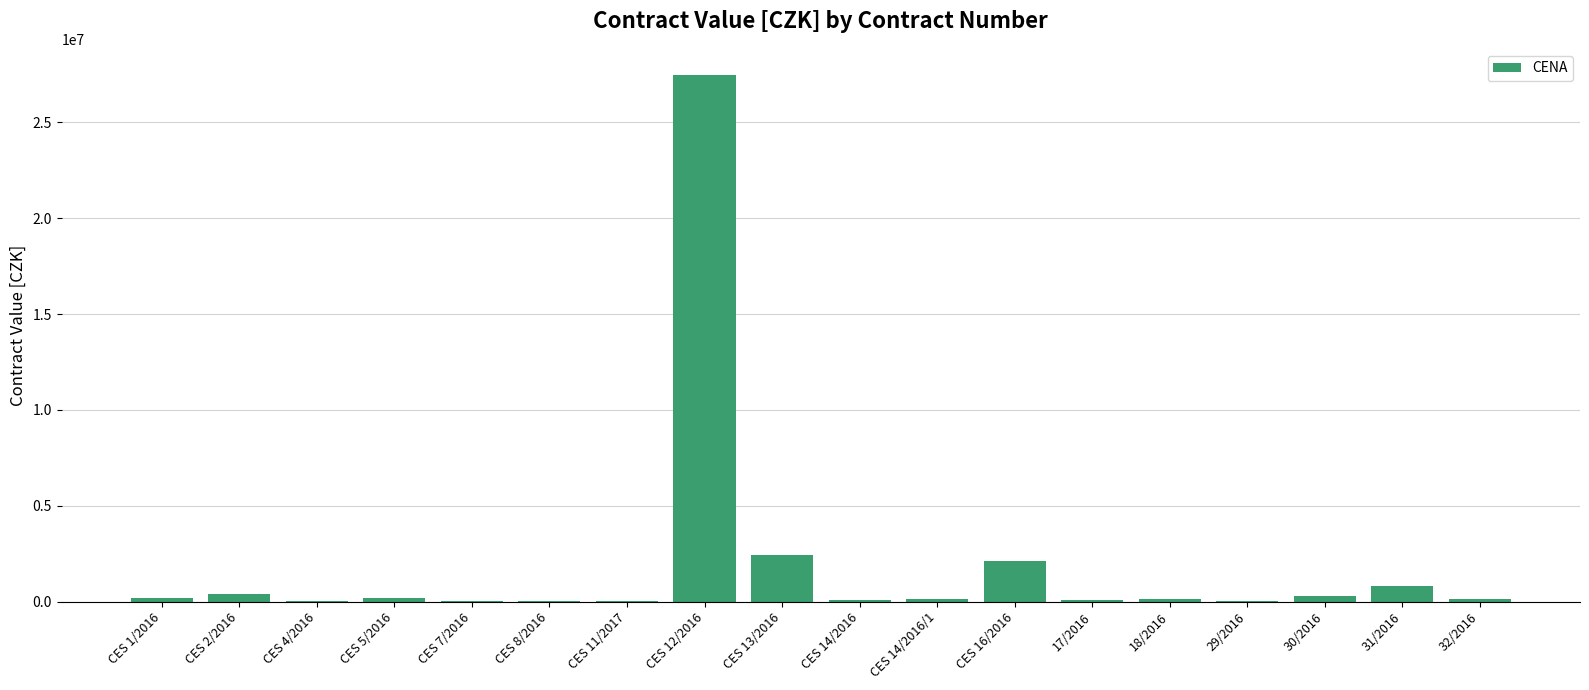

At which category does the chart reach its peak across all series?

CES 12/2016